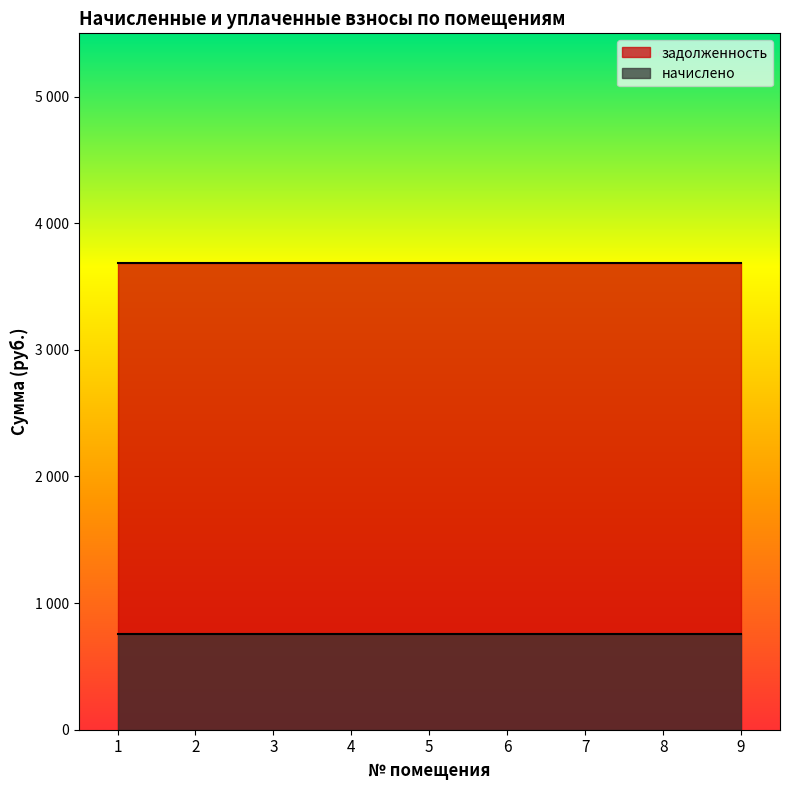

Which series changed the most between 3 and 7?

задолженность